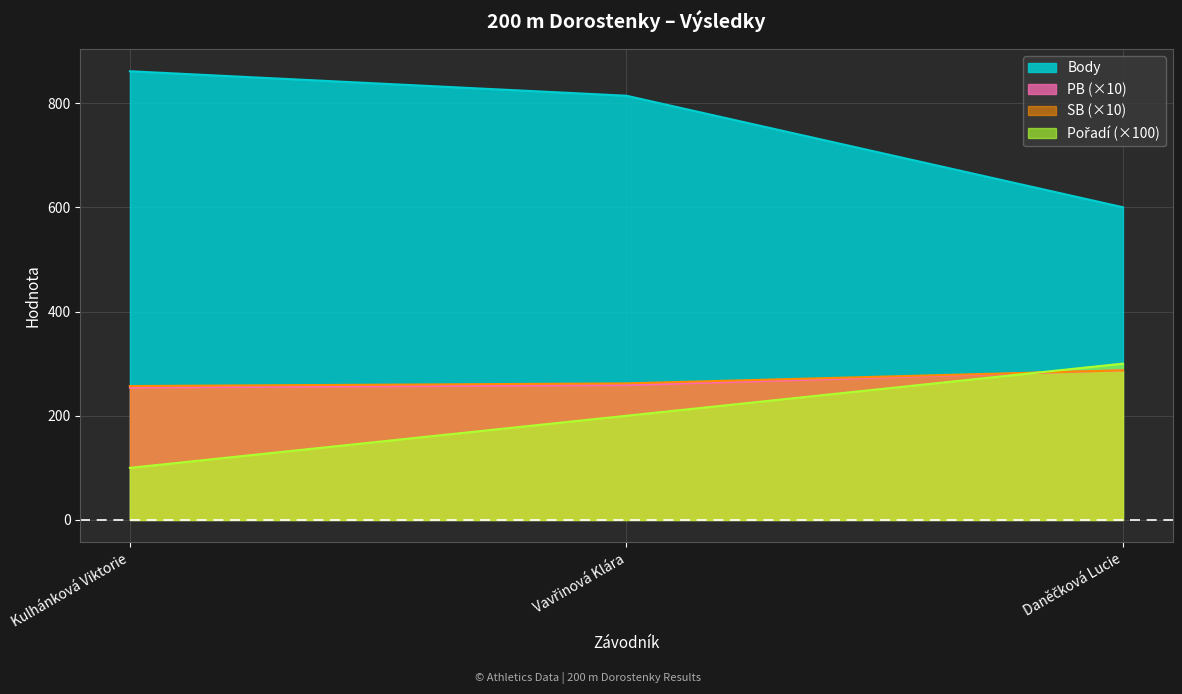

At which category is the sum across all series the highest?

Vavřinová Klára